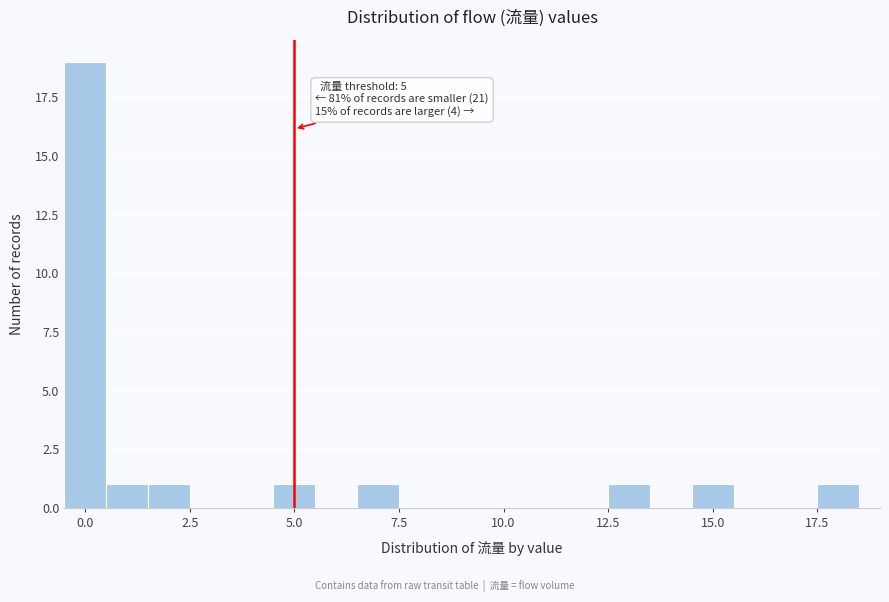

Read against the x-axis, roughly where is the centre of the tallest bar?

0.0